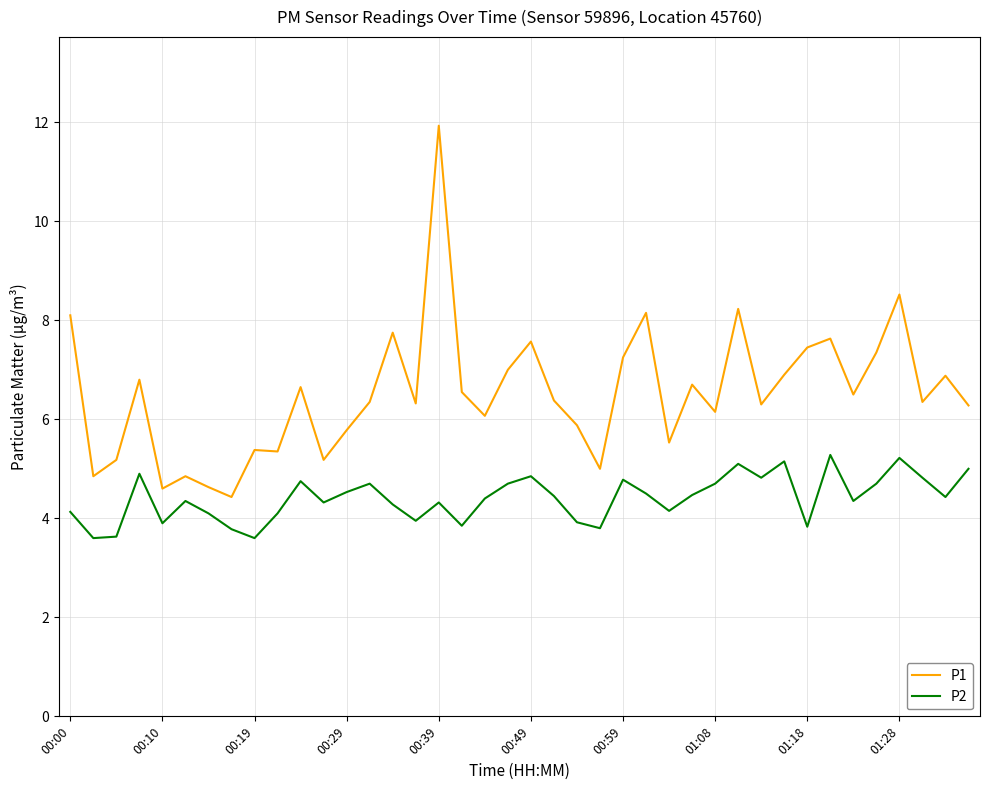

Which series has the widest spread of values?

P1